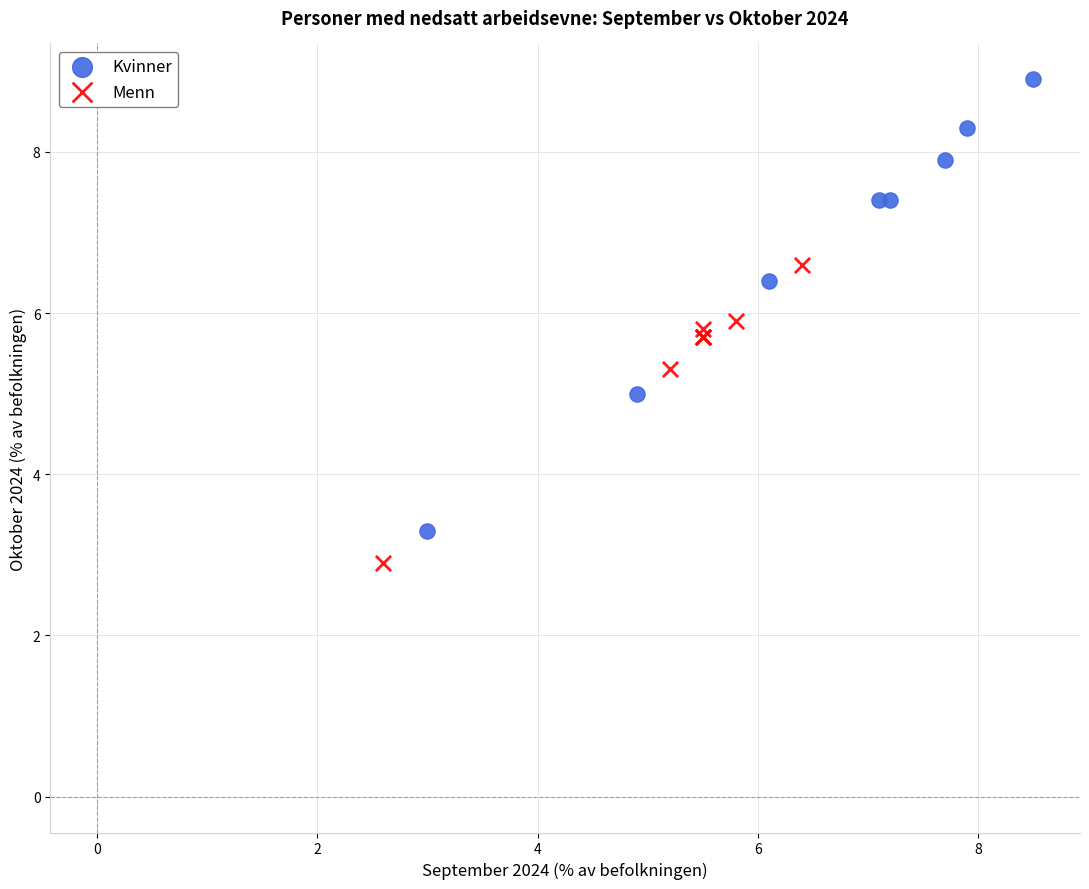

Which series contains the lowest Y value?

Menn